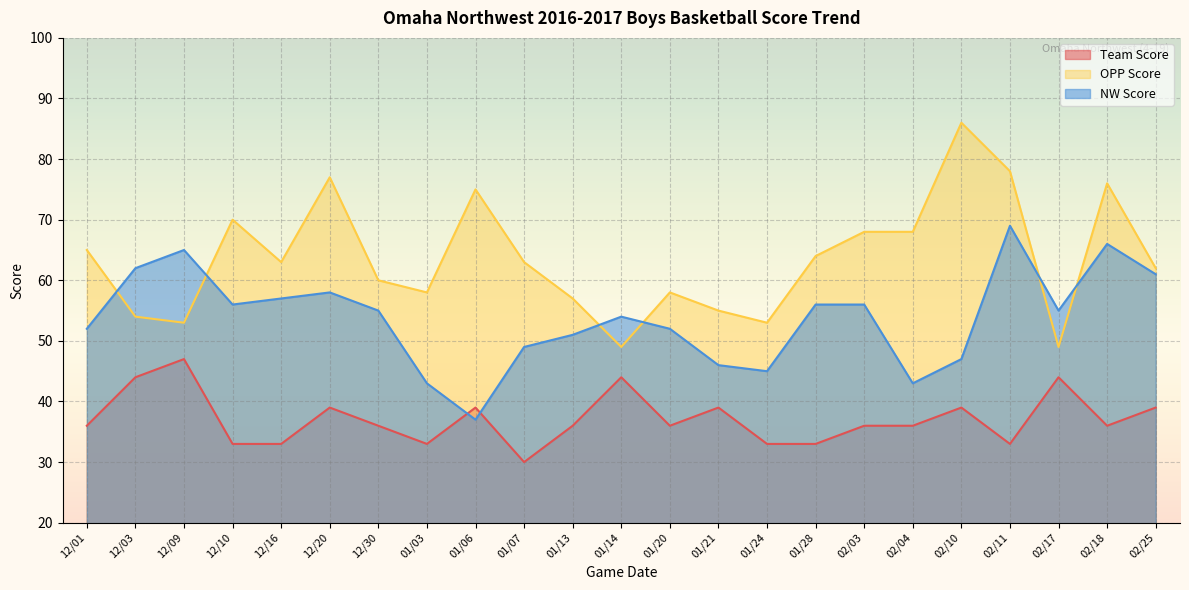

How many lines are shown in the chart?

3